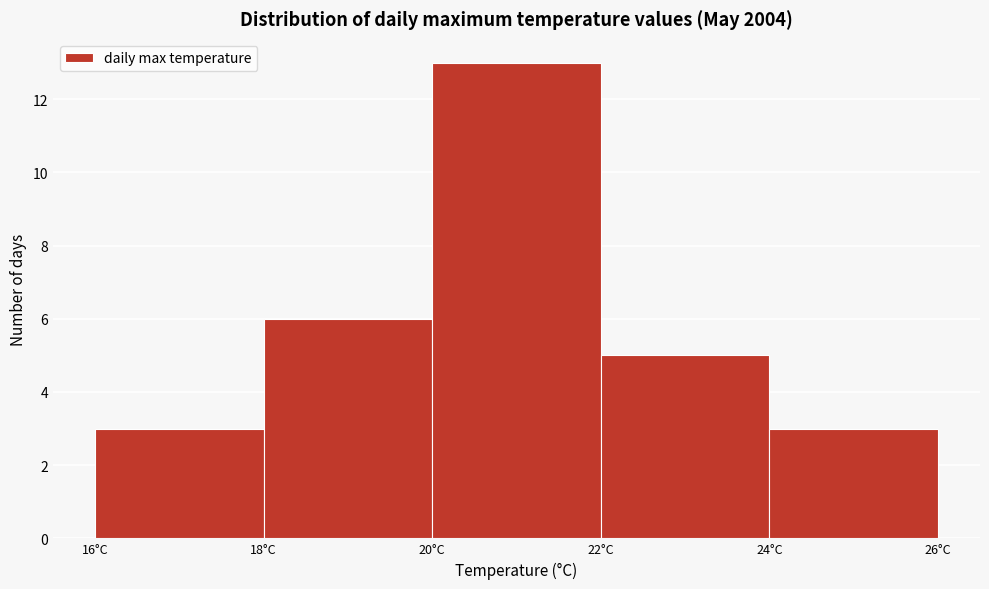

Over which range of the x-axis is the bar tallest?

20 to 22